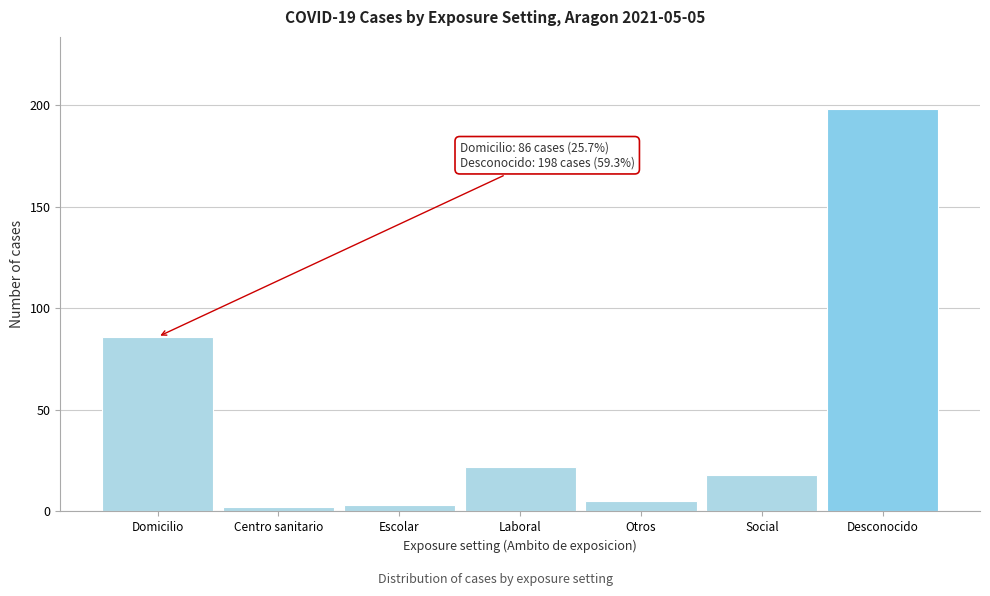

Reading left to right, transcribe all the data shown in this chart.

86	2	3	22	5	18	198